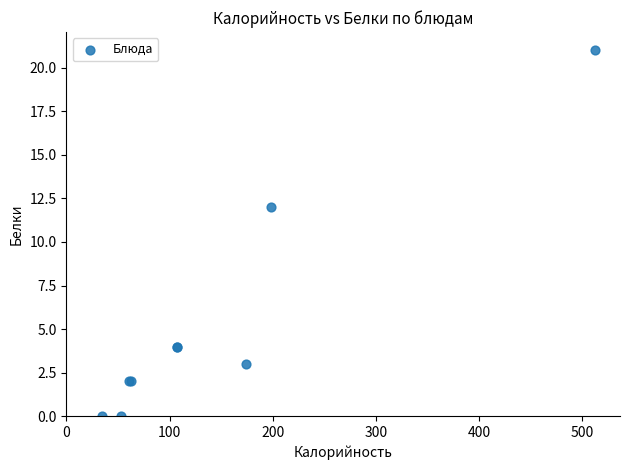

What Y value in the scatter plot is closest to 10?

12